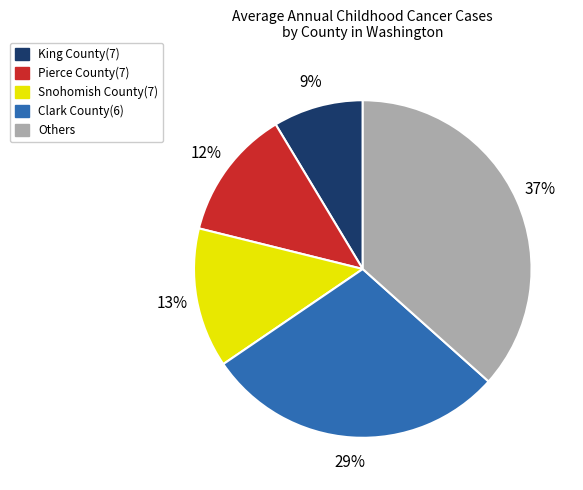

True or false: Others accounts for 37% of the total.

True